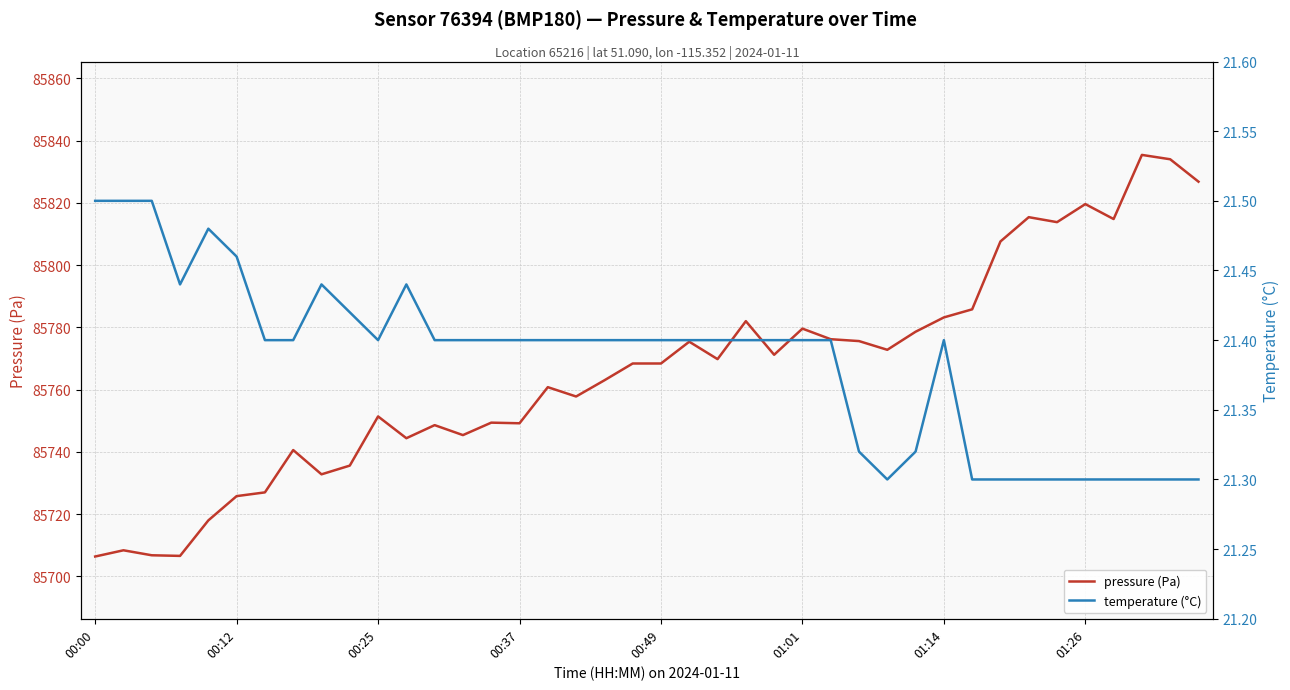

How many values in the pressure (Pa) series exceed 85768?

21